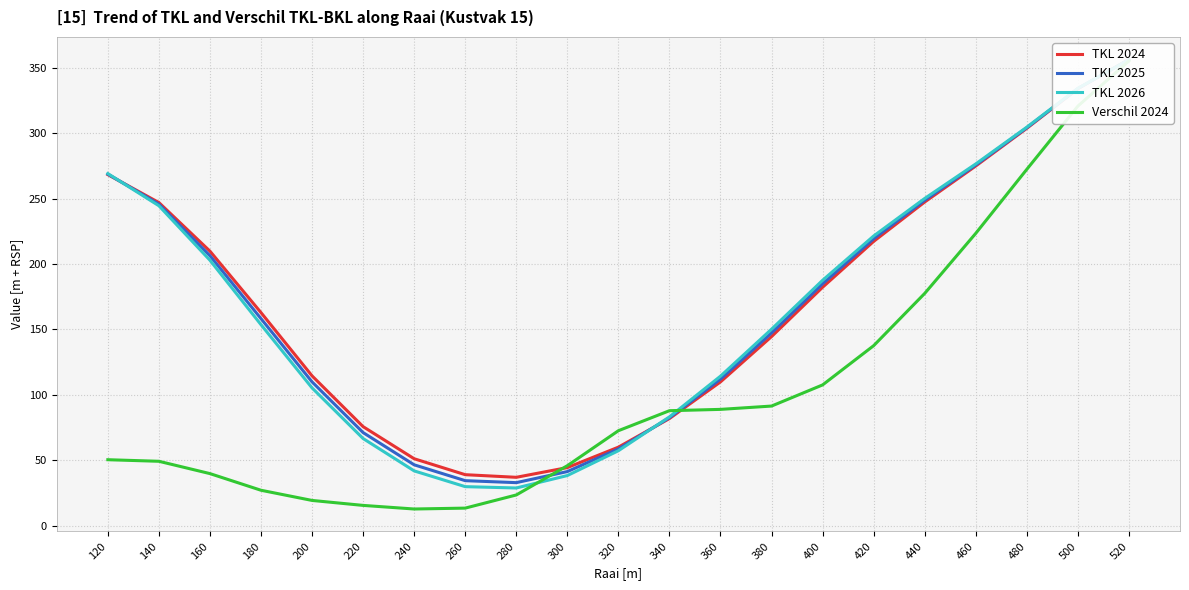

What is the lowest value of the TKL 2024 series?

37.0